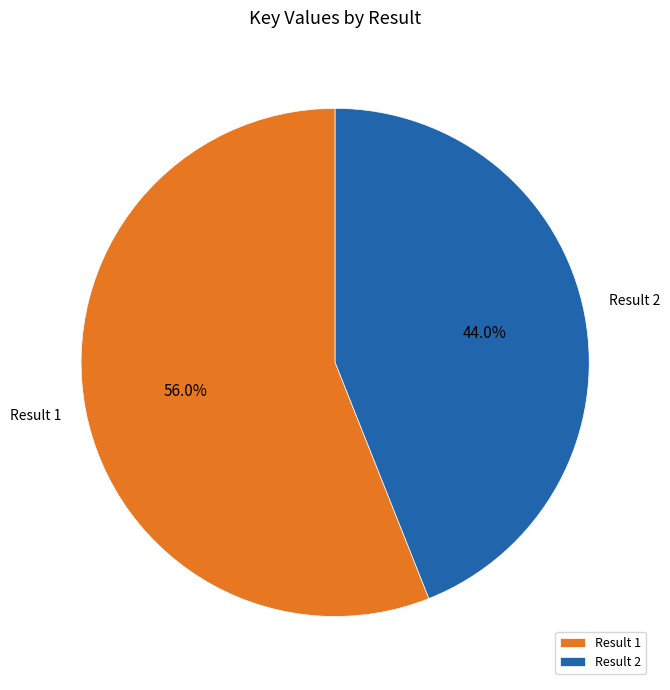

To the nearest percent, what is the average slice percentage?

50%